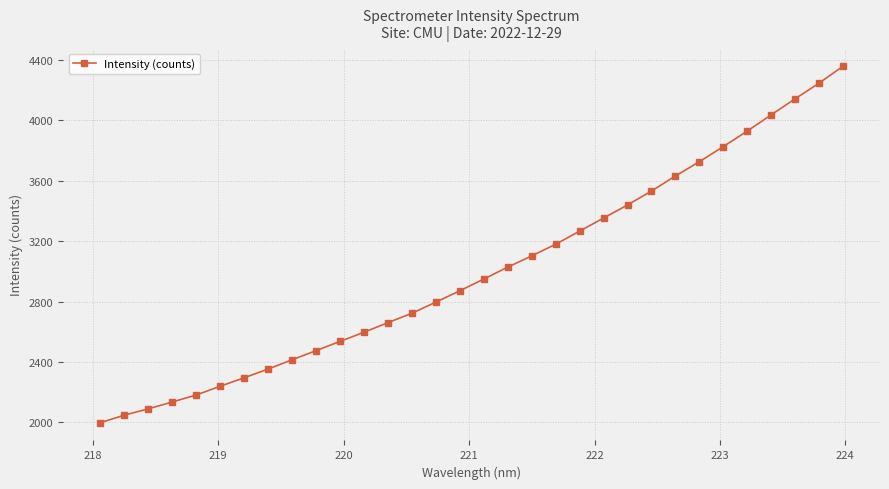

What is the average value?

3004.6